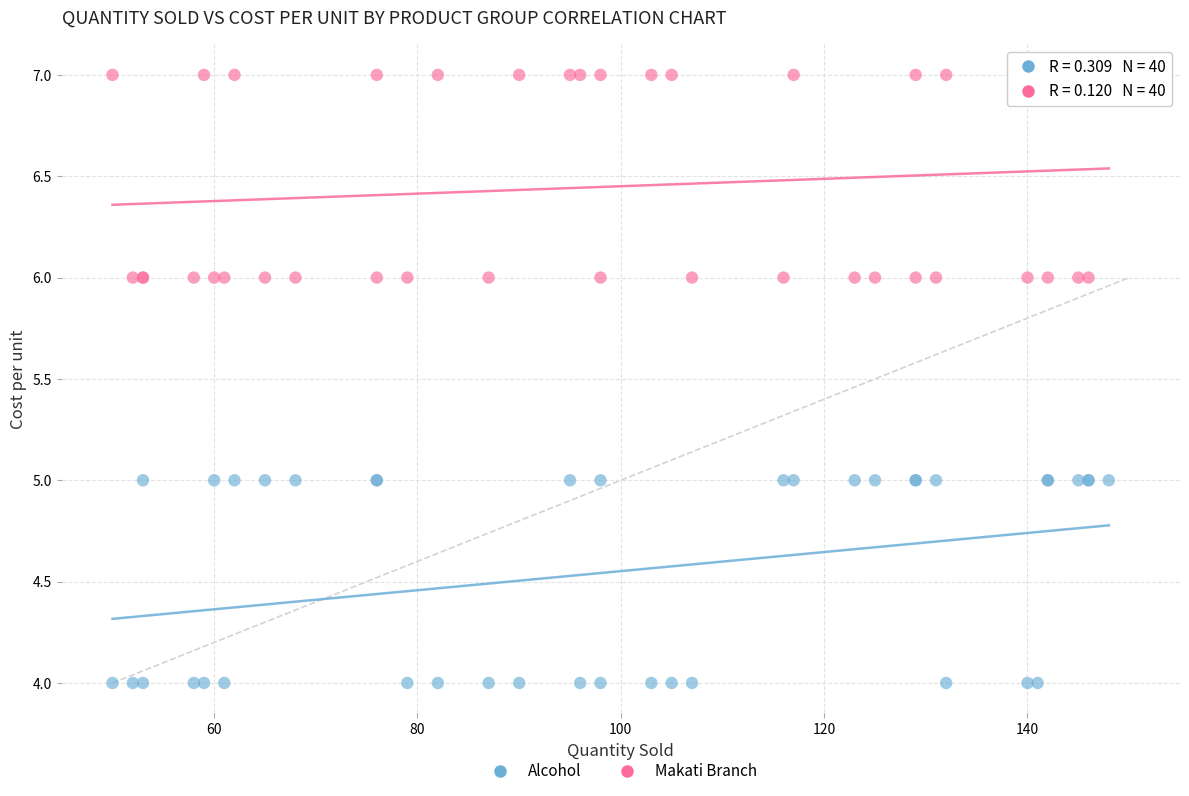

Which series contains the lowest Y value?

Alcohol